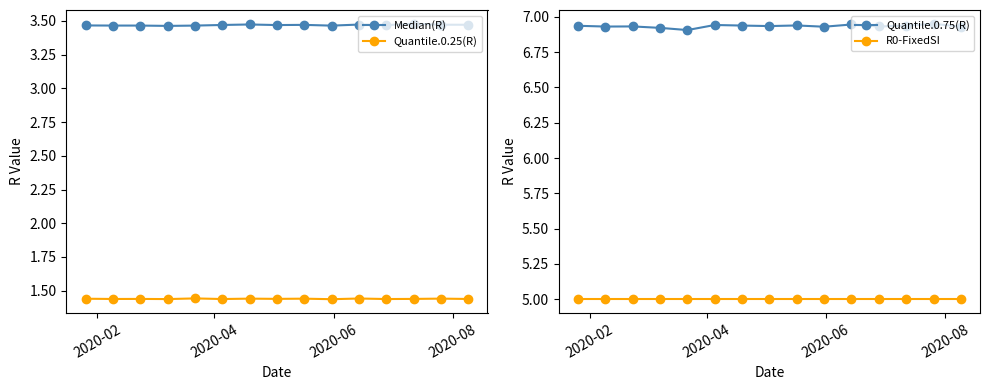

What are all the series names shown in the legend?

Median(R), Quantile.0.25(R), Quantile.0.75(R), R0-FixedSI